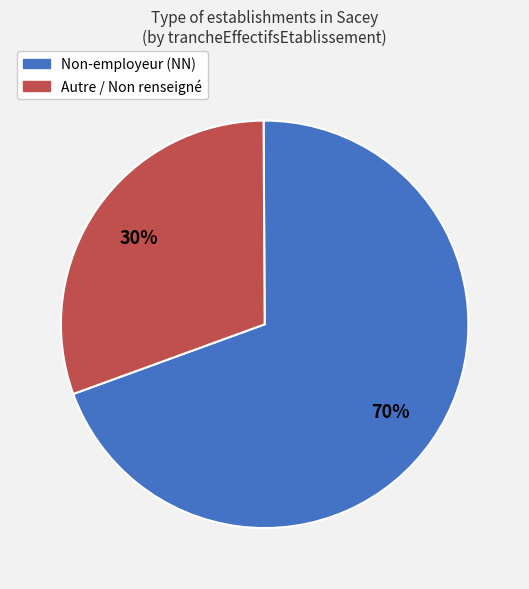

Count the number of slices in the pie.

2